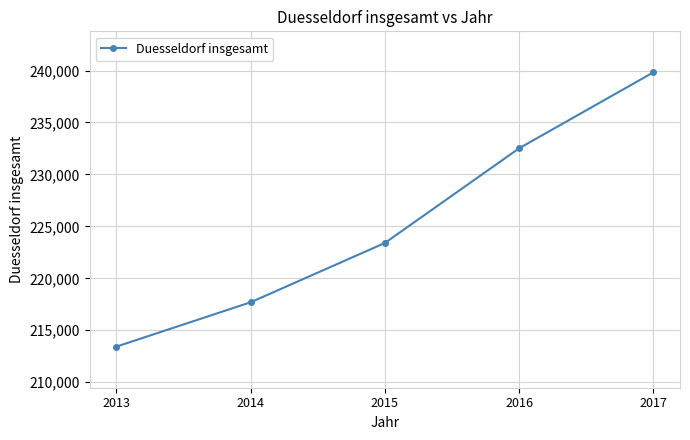

What is the ratio of the value at 2014 to the value at 2015?

1.0